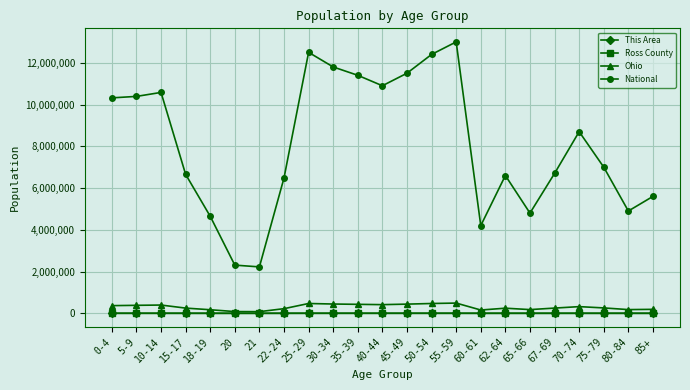

True or false: National has more than 1 points higher than both neighbors.

True